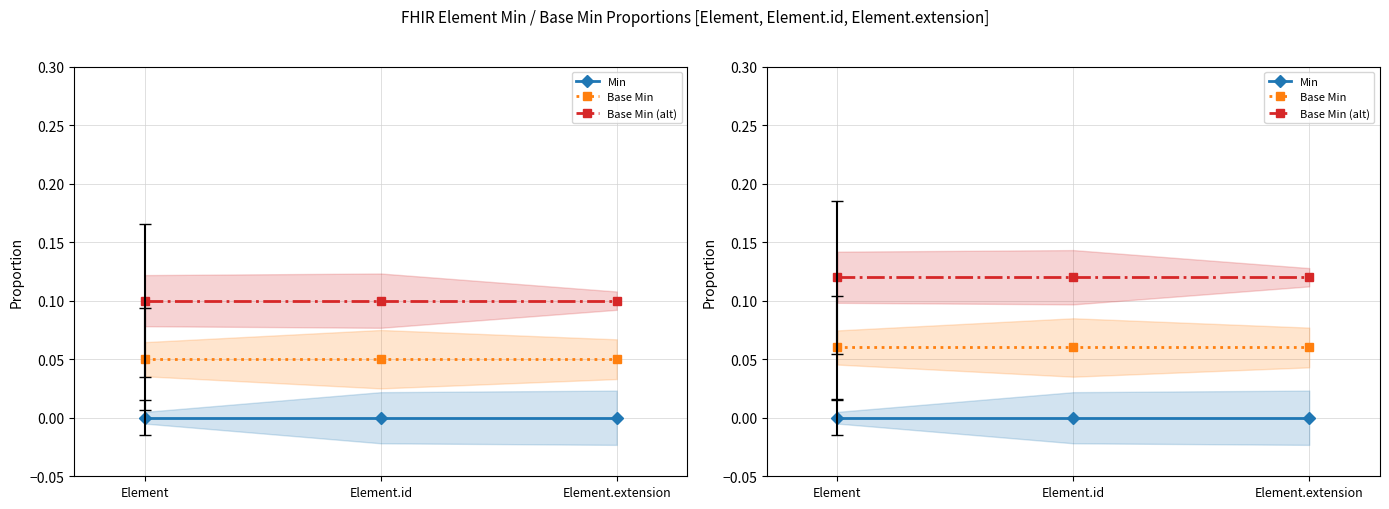

At which label is Min closest to 0?

Element